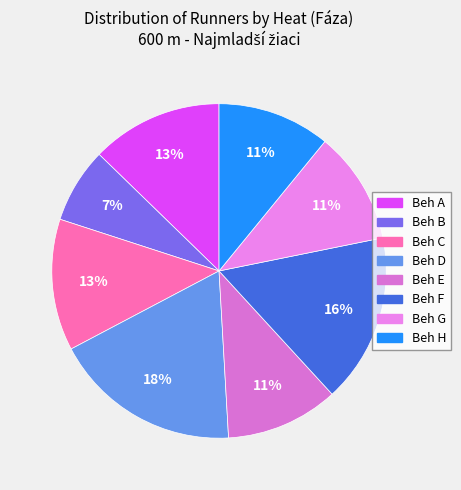

Between Beh B and Beh D, which is larger?

Beh D